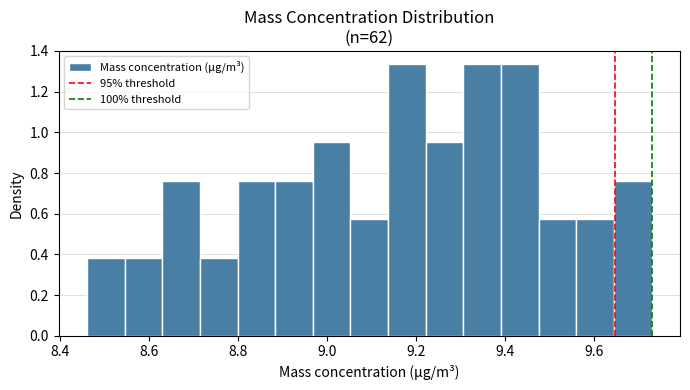

Reading left to right, transcribe this chart: for each bar, give the range it covers on the x-axis and its height. Neither the bar edges nor the heights are printed on the chart, so give them approximately, as read against the axes.

8.46 to 8.54: 0.38
8.54 to 8.62: 0.38
8.62 to 8.72: 0.76
8.72 to 8.80: 0.38
8.80 to 8.88: 0.76
8.88 to 8.96: 0.76
8.96 to 9.06: 0.96
9.06 to 9.14: 0.58
9.14 to 9.22: 1.34
9.22 to 9.30: 0.96
9.30 to 9.40: 1.34
9.40 to 9.48: 1.34
9.48 to 9.56: 0.58
9.56 to 9.64: 0.58
9.64 to 9.74: 0.76